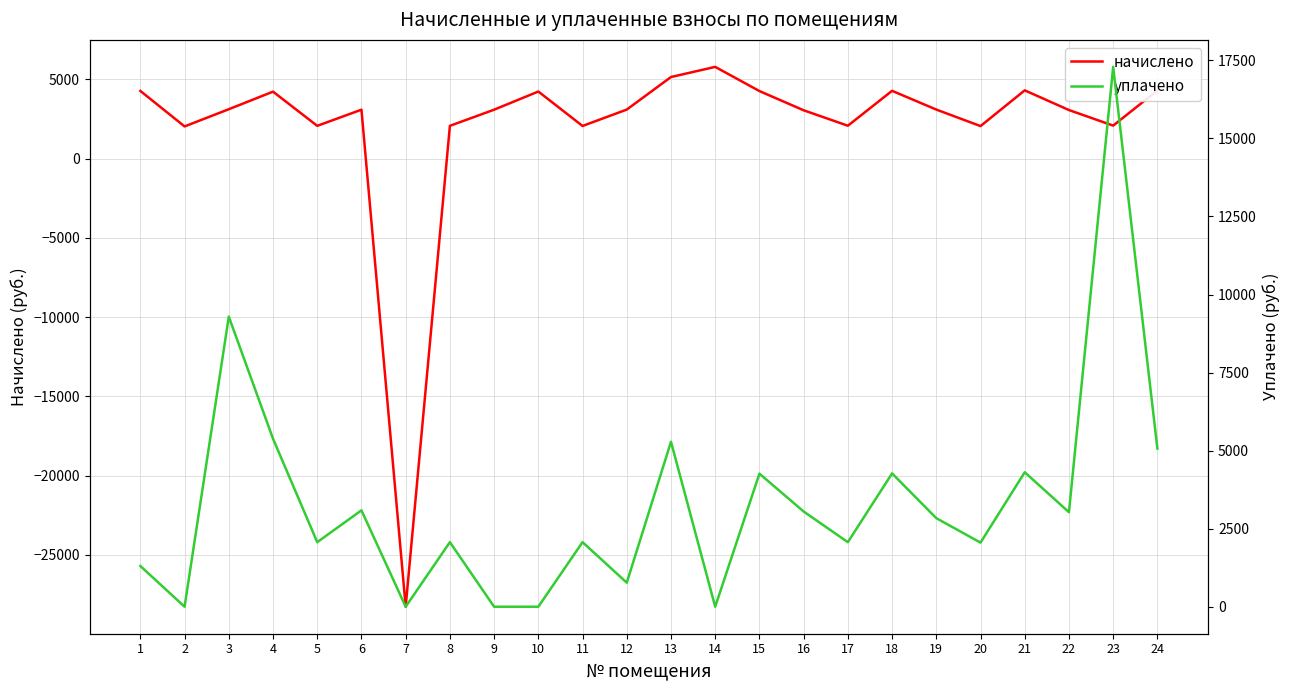

What are all the series names shown in the legend?

начислено, уплачено